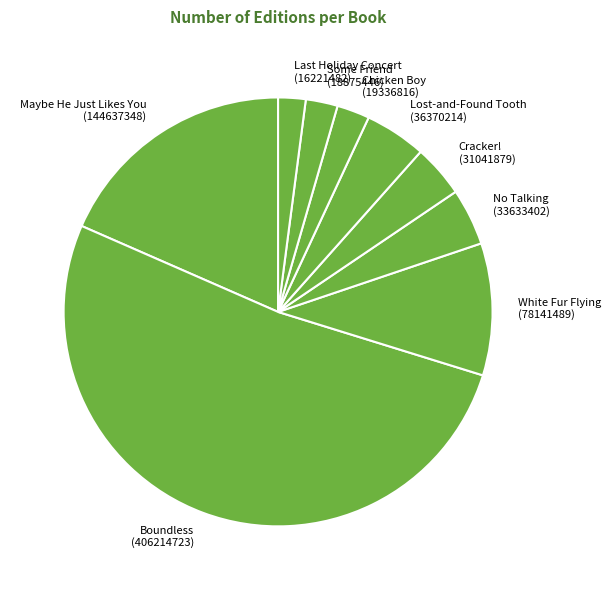

Count the number of slices in the pie.

9